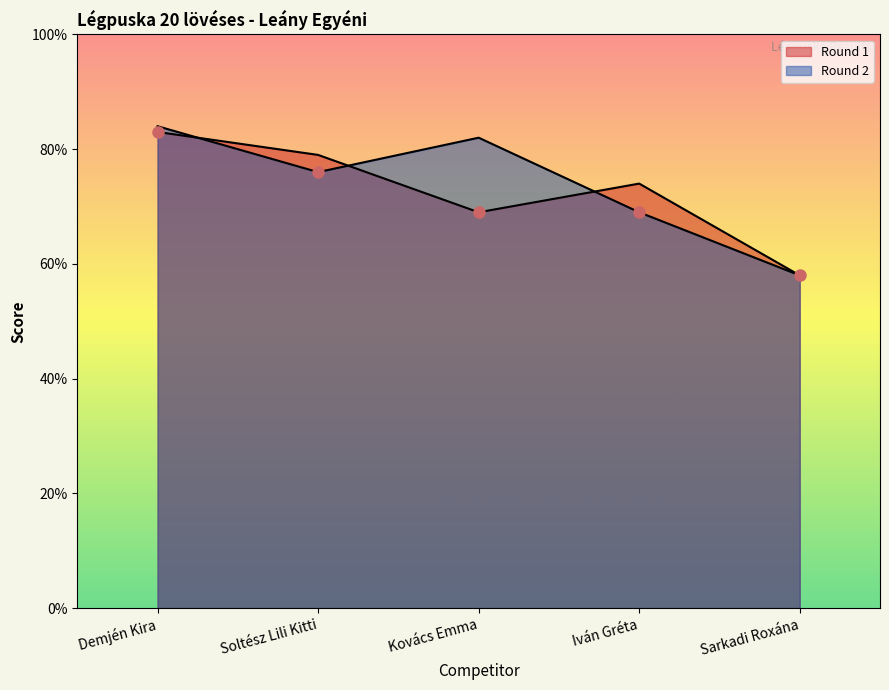

At which category is the sum across all series the highest?

Demjén Kira